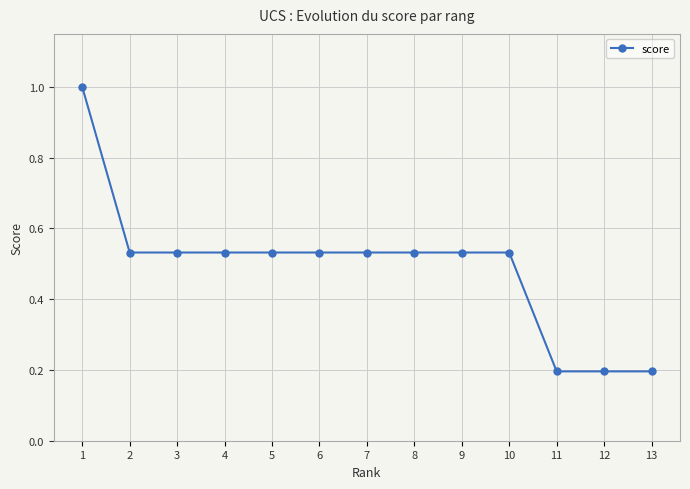

What is the greatest value displayed?

1.0